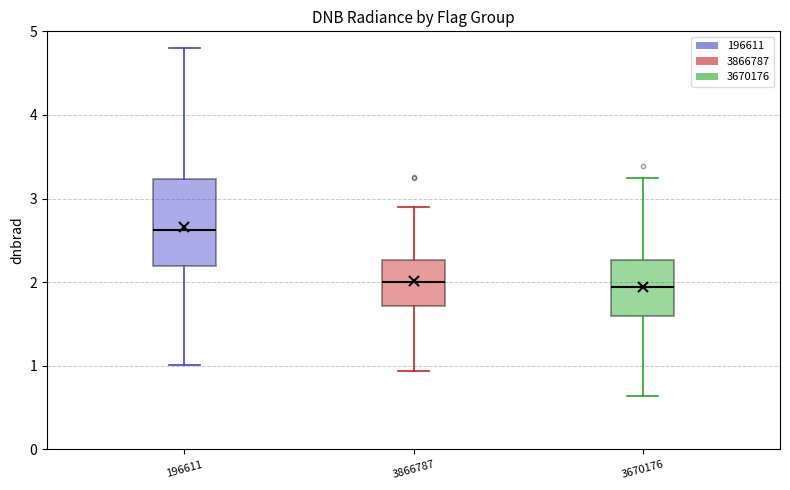

Reading left to right, transcribe this box plot: for each box, give where its median line is, the range the box spans, and where its two whiskers end, as read against the y-axis. The values are not printed on the chart, so give them approximately, as read against the axis.

196611: median 2.6, box 2.2 to 3.2, whiskers 1.0 to 4.8
3866787: median 2.0, box 1.7 to 2.3, whiskers 0.9 to 2.9
3670176: median 1.9, box 1.6 to 2.3, whiskers 0.6 to 3.2